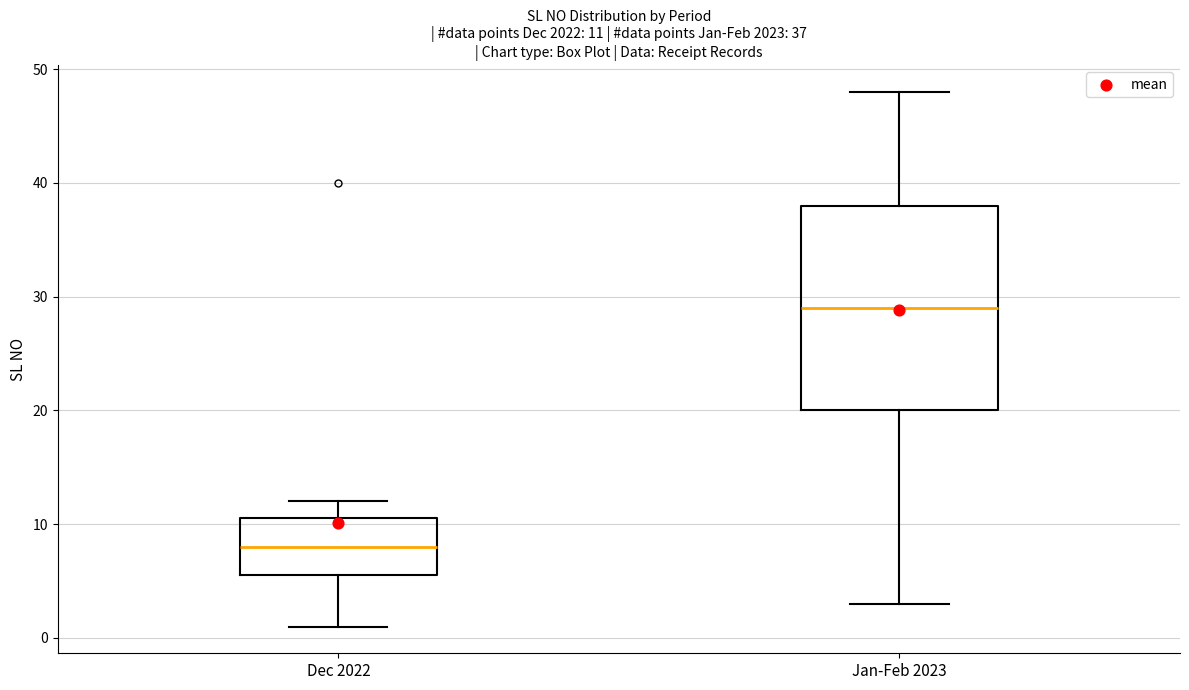

Which box has the lowest median line?

Dec 2022